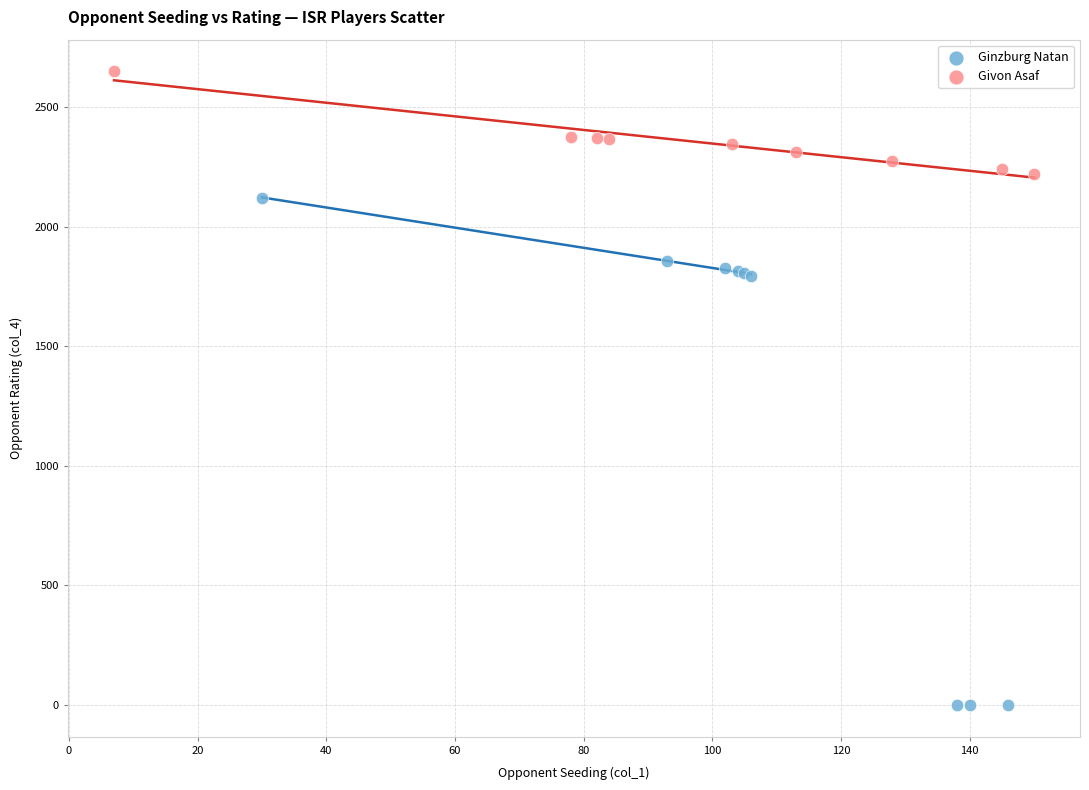

Which series has the widest spread of Y values?

Ginzburg Natan